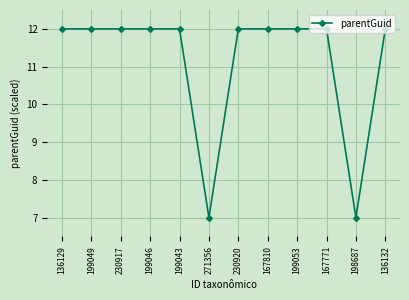

What is the label of the 3rd point from the left?

230917